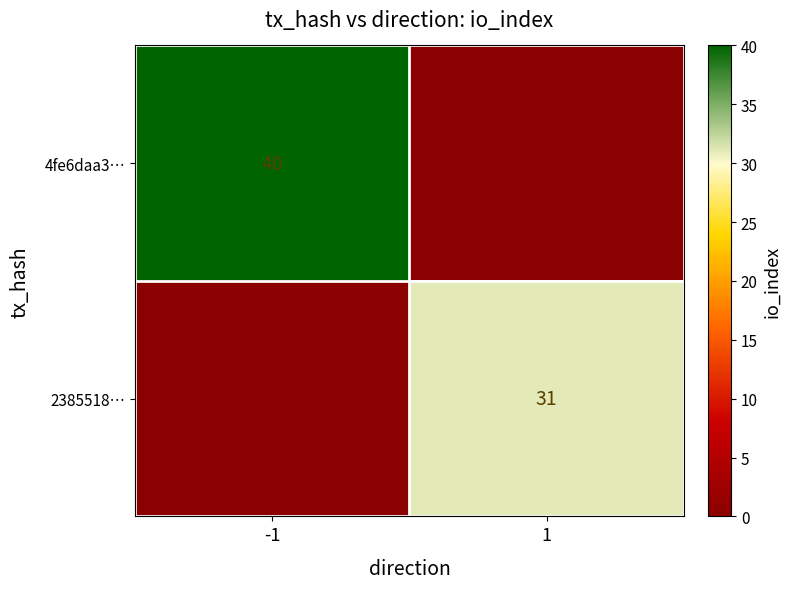

The value of 4fe6daa3… at -1 is 40. True or false?

True